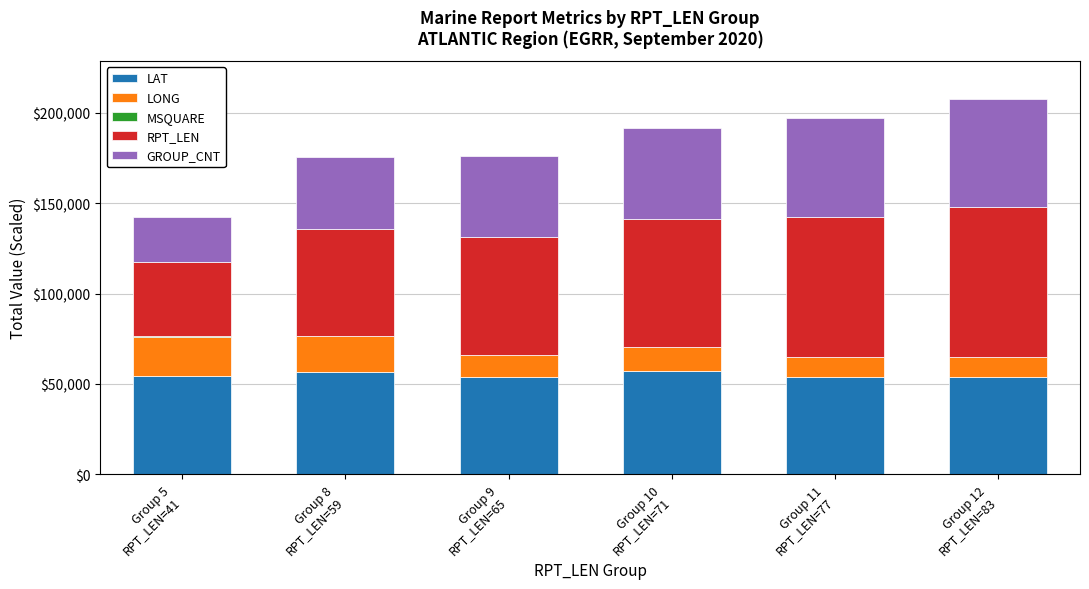

What is the maximum value for LAT?

57400